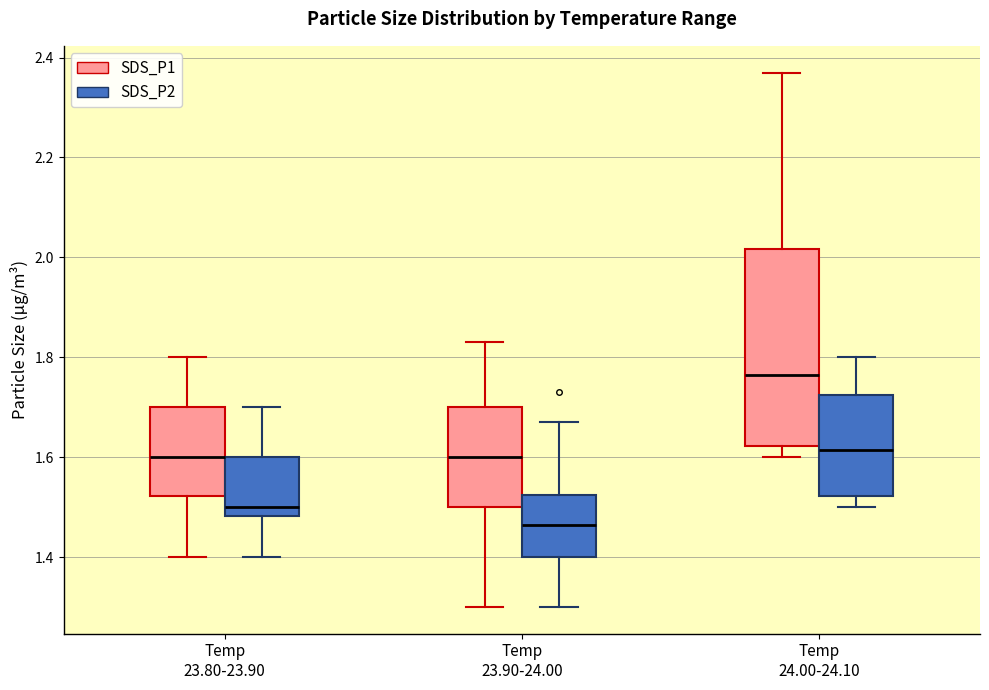

Comparing the boxes themselves (not the whiskers), which one is the tallest?

Temp 24.00-24.10 (SDS_P1)